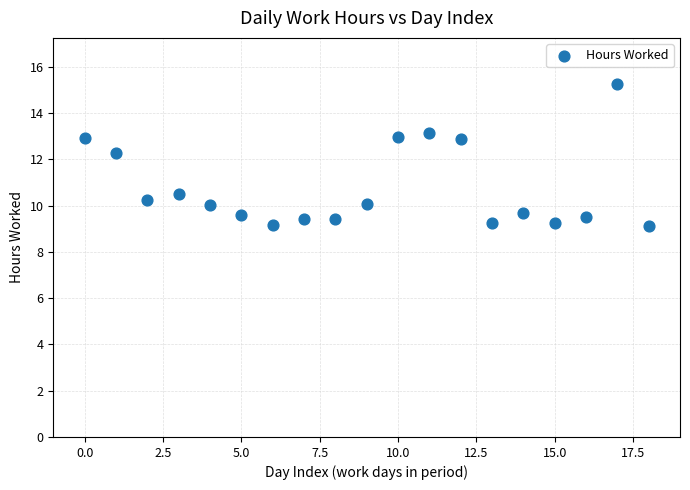

What Y value in the scatter plot is closest to 12?

12.3